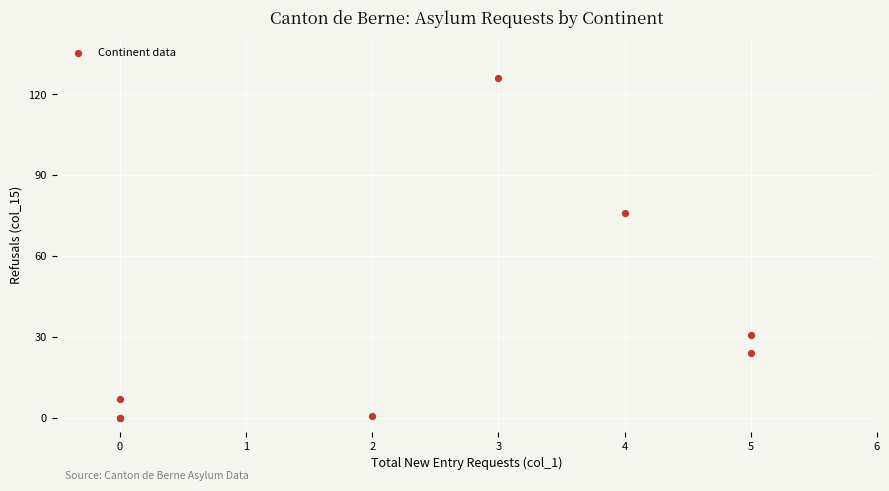

What Y value in the scatter plot is closest to 63?

76